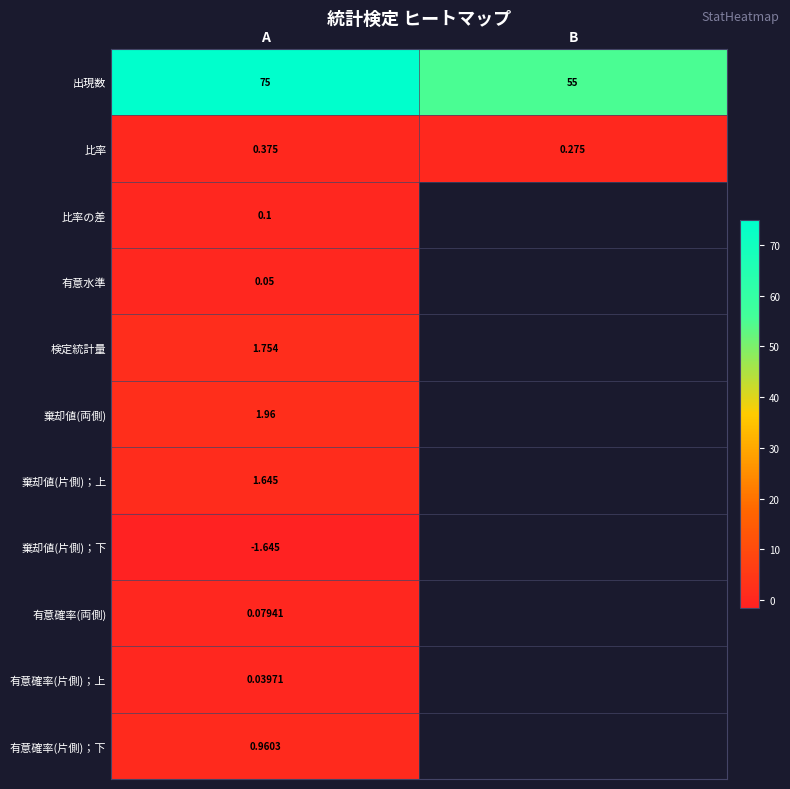

Is it true that 出現数 equals 55.0 at B?

True